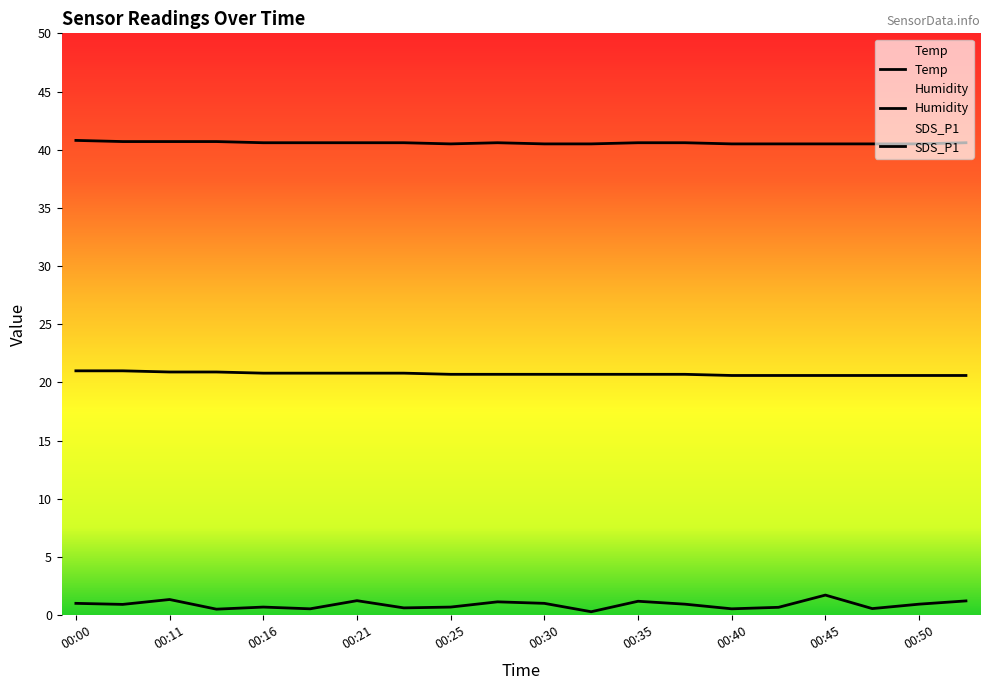

What is the value of the Temp point at the 9th from the left?

20.7